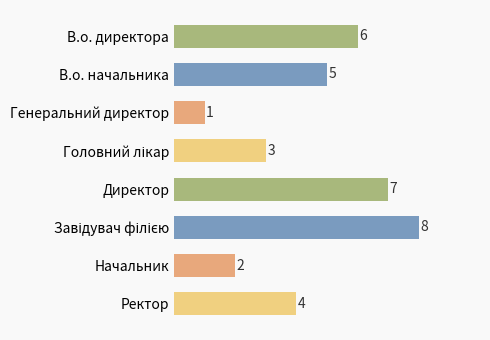

Reading bottom to top, transcribe all the data shown in this chart.

4	2	8	7	3	1	5	6